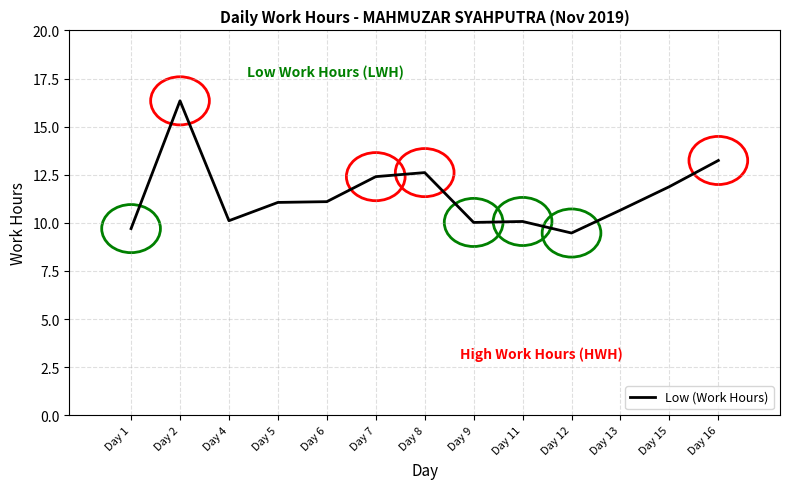

Approximately how many times larger is the value at Day 16 compared to Day 7?

1.1